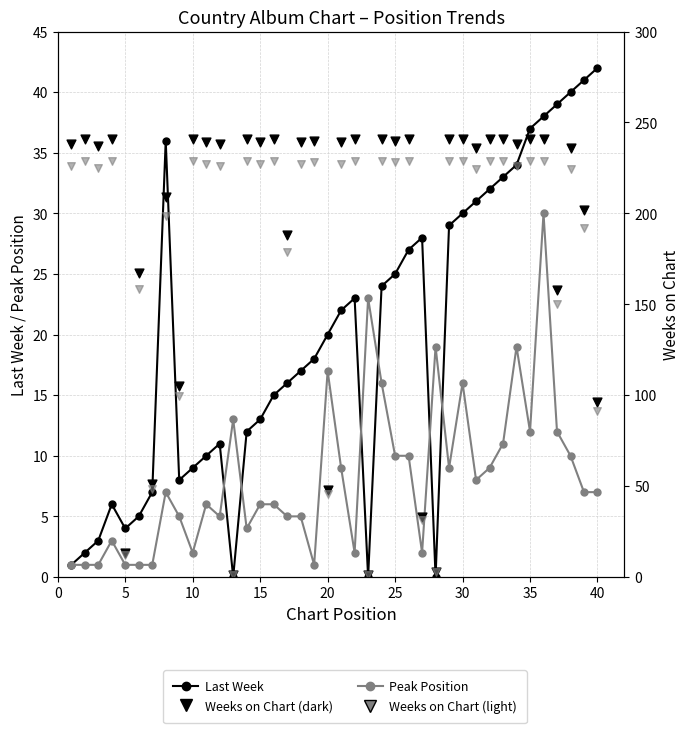

At which category is the sum across all series the highest?

35